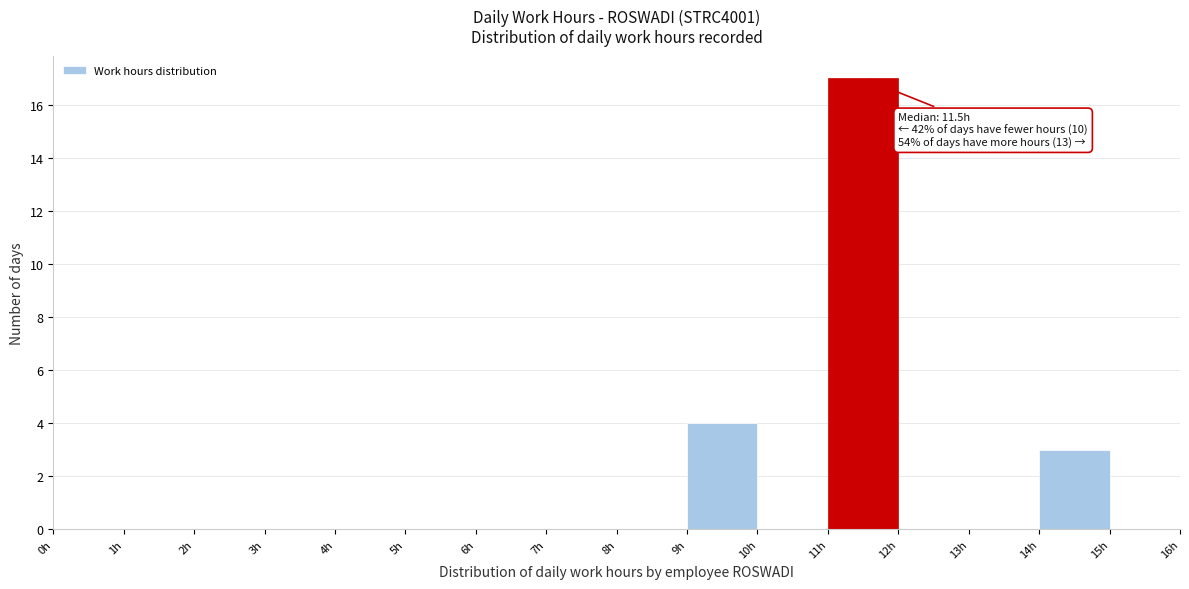

Which range on the x-axis has the tallest bar?

11 to 12